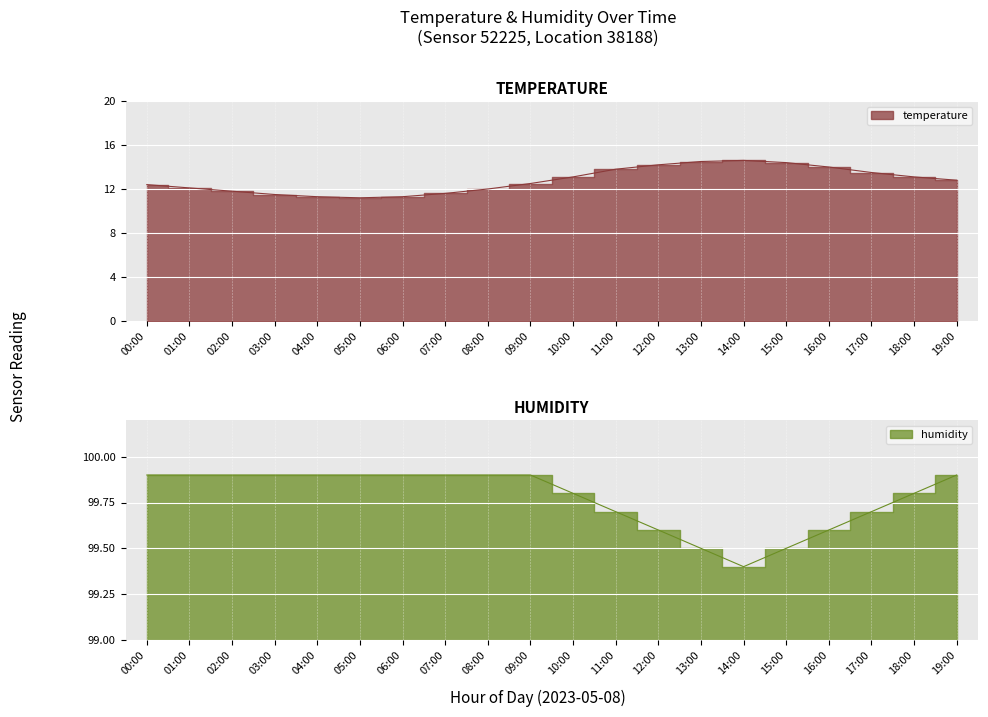

True or false: humidity has more than 2 interior local peaks.

False